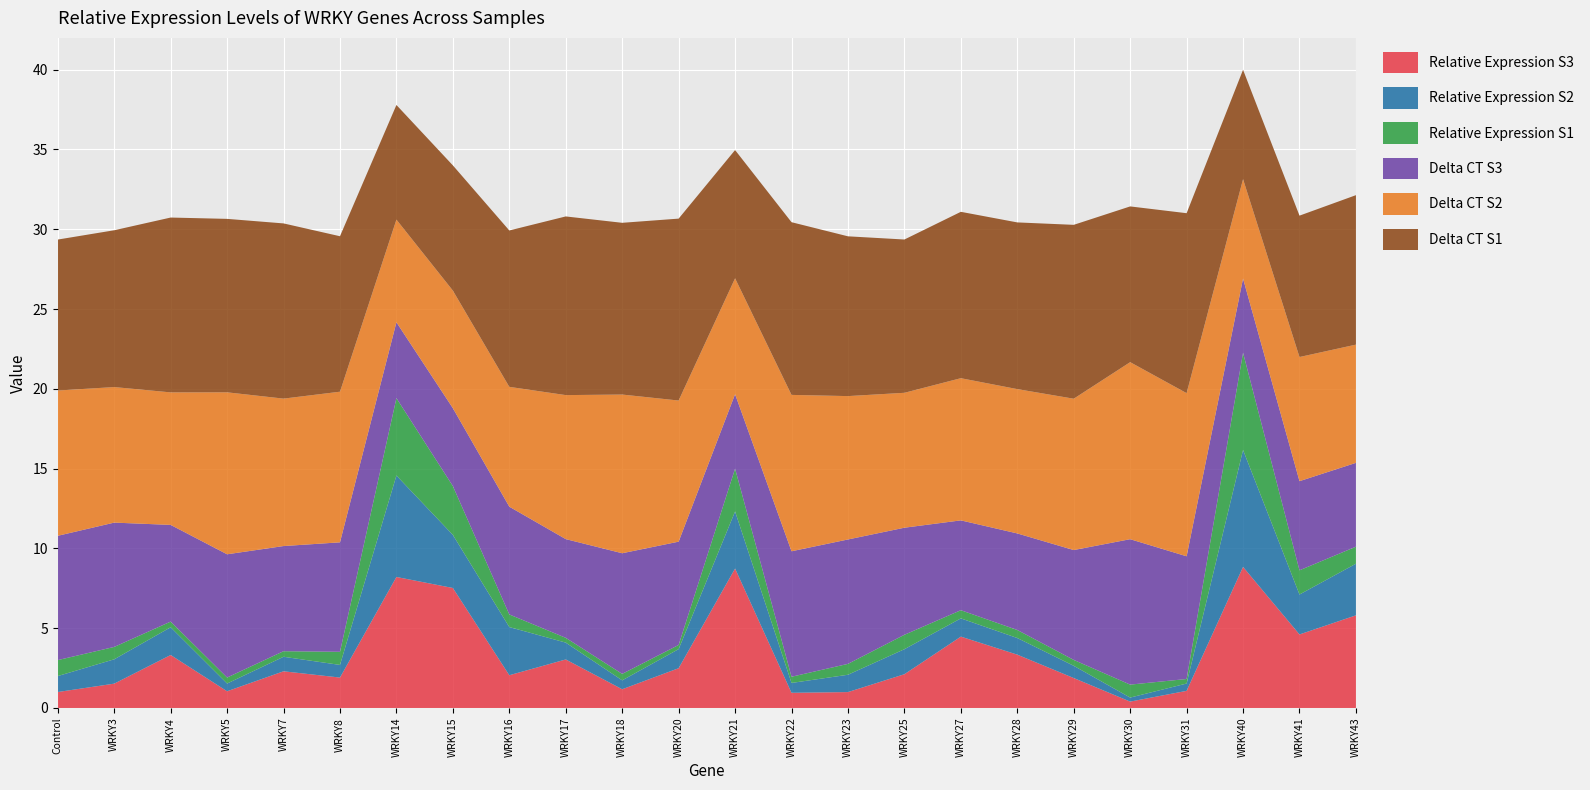

Reading left to right, list all the values displayed in this chart.

Relative Expression S3: Control=1.0	WRKY3=1.5	WRKY4=3.3	WRKY5=1.0	WRKY7=2.3	WRKY8=1.9	WRKY14=8.2	WRKY15=7.5	WRKY16=2.1	WRKY17=3.0	WRKY18=1.2	WRKY20=2.5	WRKY21=8.7	WRKY22=1.0	WRKY23=1.0	WRKY25=2.1	WRKY27=4.5	WRKY28=3.3	WRKY29=1.9	WRKY30=0.4	WRKY31=1.1	WRKY40=8.8	WRKY41=4.6	WRKY43=5.8
Relative Expression S2: Control=1.0	WRKY3=1.5	WRKY4=1.7	WRKY5=0.5	WRKY7=0.9	WRKY8=0.8	WRKY14=6.4	WRKY15=3.3	WRKY16=3.0	WRKY17=1.1	WRKY18=0.6	WRKY20=1.2	WRKY21=3.6	WRKY22=0.6	WRKY23=1.1	WRKY25=1.6	WRKY27=1.1	WRKY28=1.0	WRKY29=0.8	WRKY30=0.3	WRKY31=0.5	WRKY40=7.3	WRKY41=2.5	WRKY43=3.2
Relative Expression S1: Control=1.0	WRKY3=0.8	WRKY4=0.4	WRKY5=0.4	WRKY7=0.3	WRKY8=0.8	WRKY14=4.8	WRKY15=3.1	WRKY16=0.8	WRKY17=0.3	WRKY18=0.4	WRKY20=0.3	WRKY21=2.7	WRKY22=0.4	WRKY23=0.7	WRKY25=0.9	WRKY27=0.5	WRKY28=0.5	WRKY29=0.4	WRKY30=0.8	WRKY31=0.3	WRKY40=6.1	WRKY41=1.5	WRKY43=1.1
Delta CT S3: Control=7.8	WRKY3=7.8	WRKY4=6.1	WRKY5=7.7	WRKY7=6.6	WRKY8=6.9	WRKY14=4.8	WRKY15=4.9	WRKY16=6.8	WRKY17=6.2	WRKY18=7.6	WRKY20=6.5	WRKY21=4.7	WRKY22=7.9	WRKY23=7.8	WRKY25=6.7	WRKY27=5.6	WRKY28=6.1	WRKY29=6.9	WRKY30=9.1	WRKY31=7.7	WRKY40=4.6	WRKY41=5.6	WRKY43=5.3
Delta CT S2: Control=9.1	WRKY3=8.5	WRKY4=8.3	WRKY5=10.1	WRKY7=9.2	WRKY8=9.4	WRKY14=6.4	WRKY15=7.4	WRKY16=7.5	WRKY17=9.0	WRKY18=9.9	WRKY20=8.8	WRKY21=7.3	WRKY22=9.8	WRKY23=9.0	WRKY25=8.5	WRKY27=8.9	WRKY28=9.0	WRKY29=9.5	WRKY30=11.1	WRKY31=10.2	WRKY40=6.2	WRKY41=7.8	WRKY43=7.4
Delta CT S1: Control=9.5	WRKY3=9.8	WRKY4=11.0	WRKY5=10.9	WRKY7=11.0	WRKY8=9.7	WRKY14=7.2	WRKY15=7.8	WRKY16=9.8	WRKY17=11.2	WRKY18=10.8	WRKY20=11.4	WRKY21=8.0	WRKY22=10.8	WRKY23=10.0	WRKY25=9.6	WRKY27=10.4	WRKY28=10.4	WRKY29=10.9	WRKY30=9.8	WRKY31=11.3	WRKY40=6.9	WRKY41=8.9	WRKY43=9.4